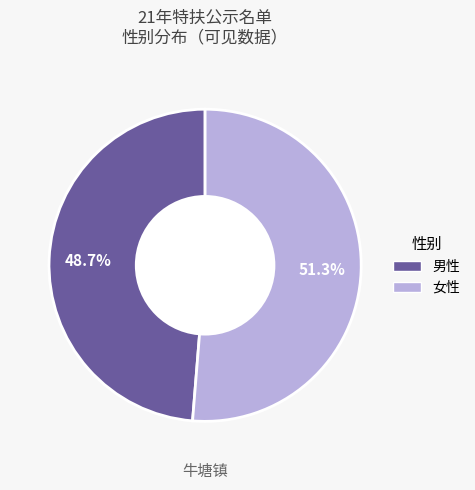

To the nearest percent, what percentage of the pie is 女性?

51%